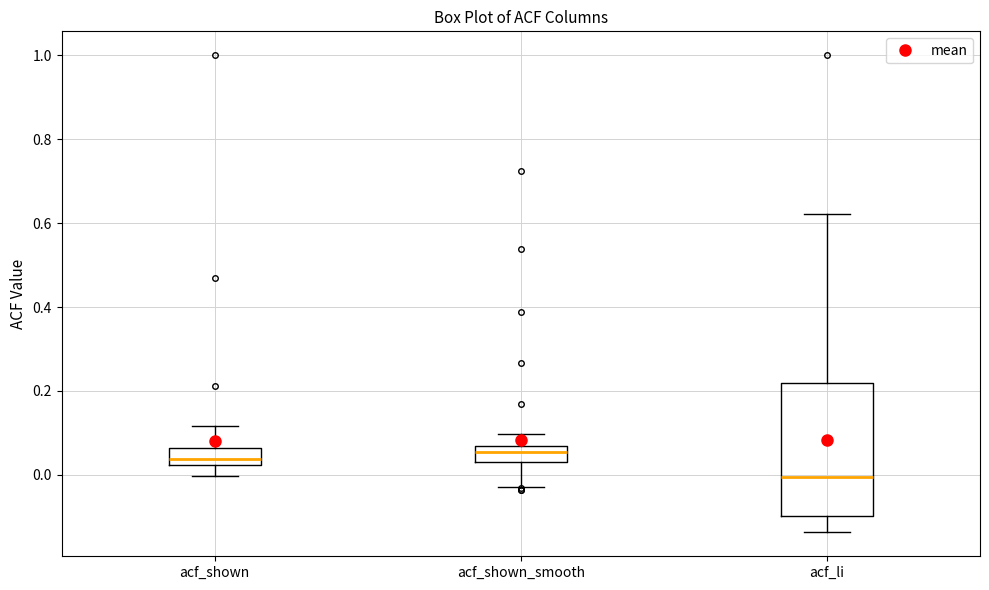

Reading left to right, read every box against the y-axis: the position of its median line, the range the box covers, and the ends of its whiskers. The values are not printed on the chart, so give them approximately, as read against the axis.

acf_shown: median 0.04, box 0.02 to 0.06, whiskers 0.00 to 0.12
acf_shown_smooth: median 0.06, box 0.02 to 0.08, whiskers -0.02 to 0.10
acf_li: median 0.00, box -0.10 to 0.22, whiskers -0.14 to 0.62